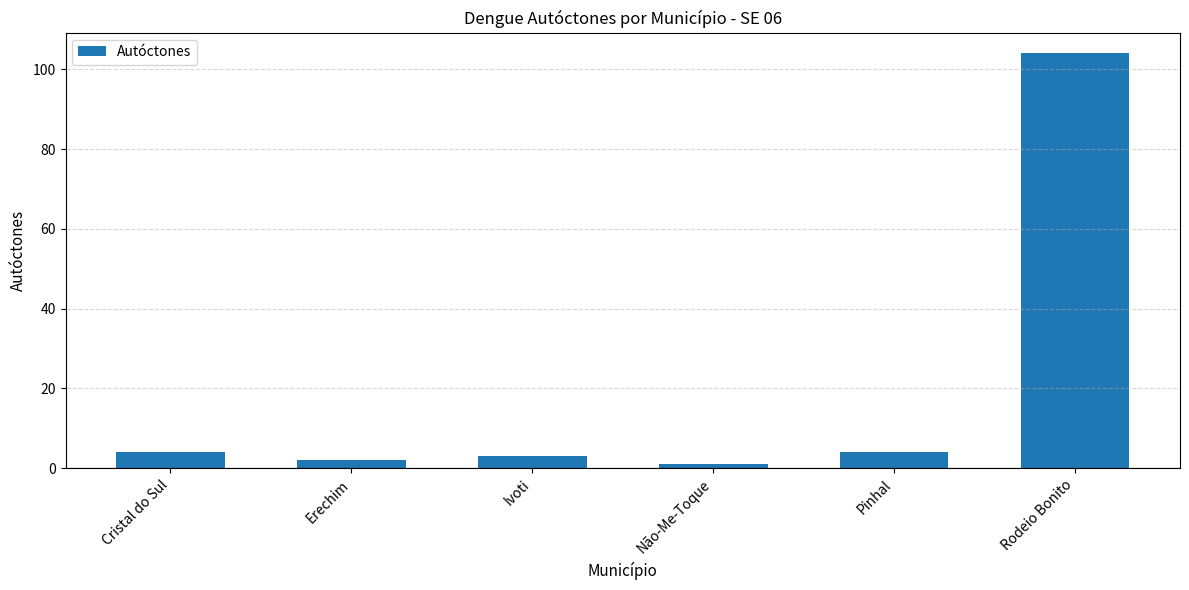

Which label corresponds to the largest value in the chart?

Rodeio Bonito